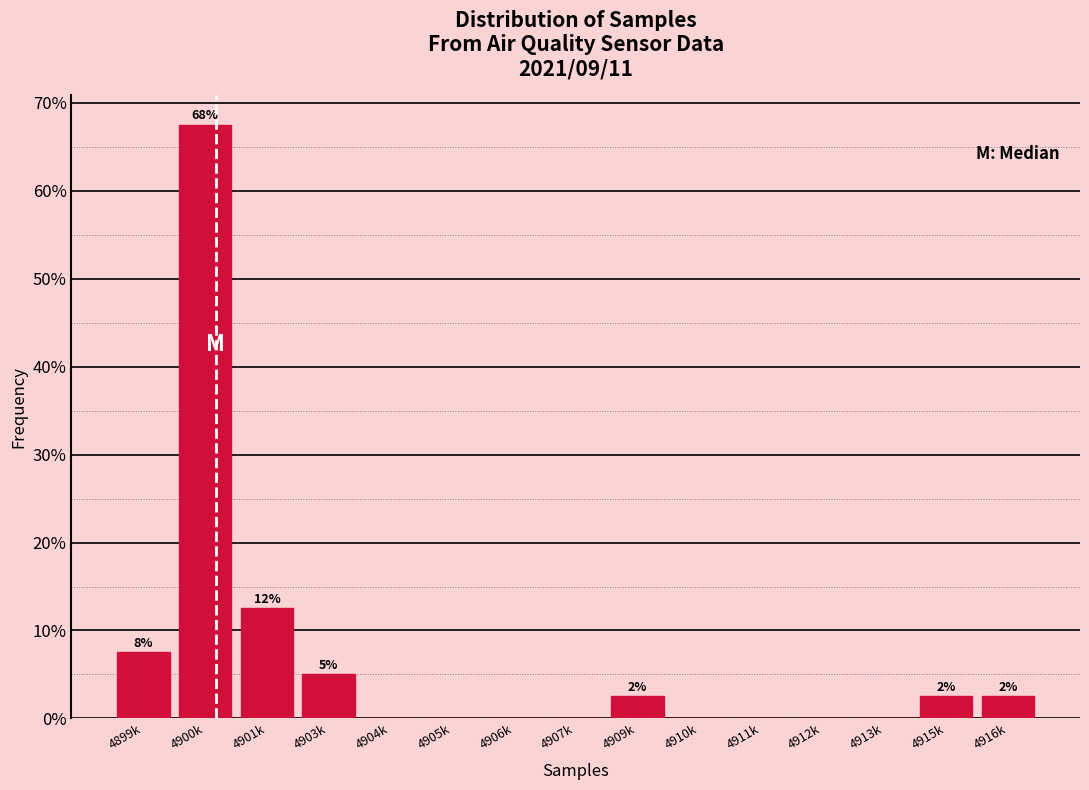

Reading left to right, extract all data points from this chart.

4899k=7.5	4900k=67.5	4901k=12.5	4903k=5.0	4904k=0.0	4905k=0.0	4906k=0.0	4907k=0.0	4909k=2.5	4910k=0.0	4911k=0.0	4912k=0.0	4913k=0.0	4915k=2.5	4916k=2.5